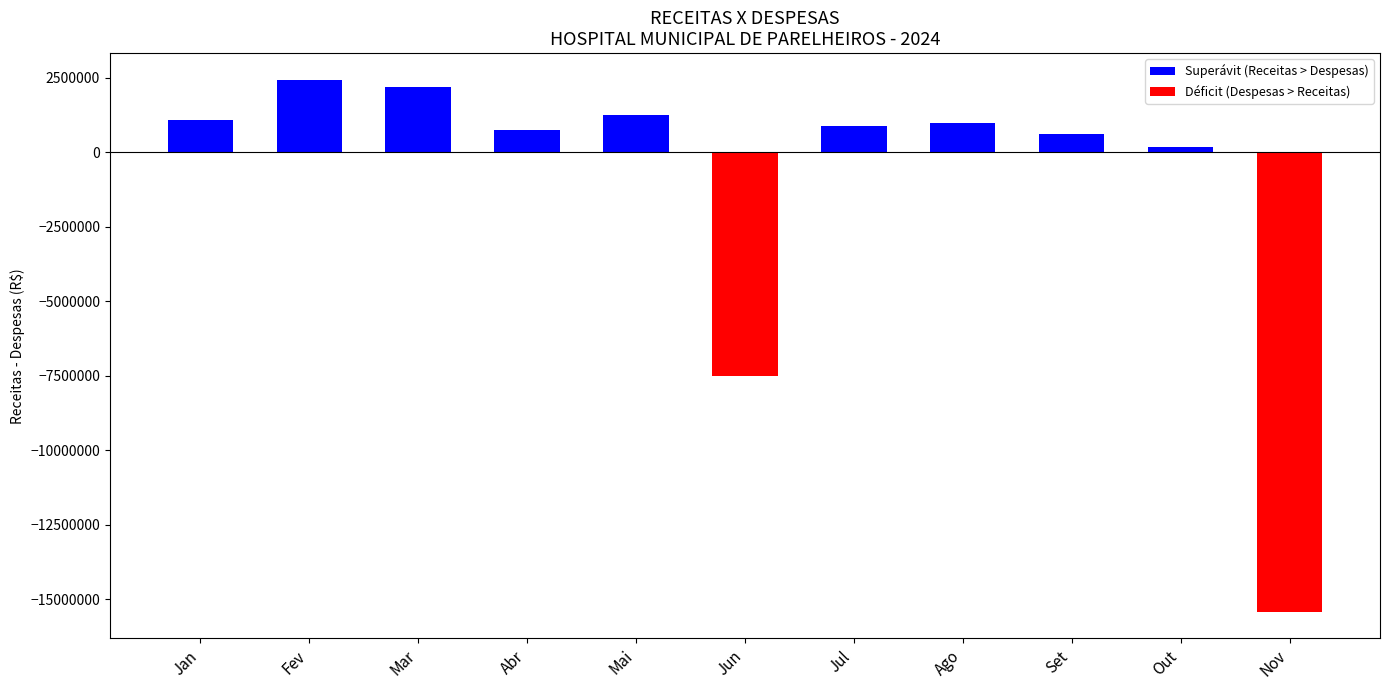

Which has a higher value, Jun or Ago?

Ago